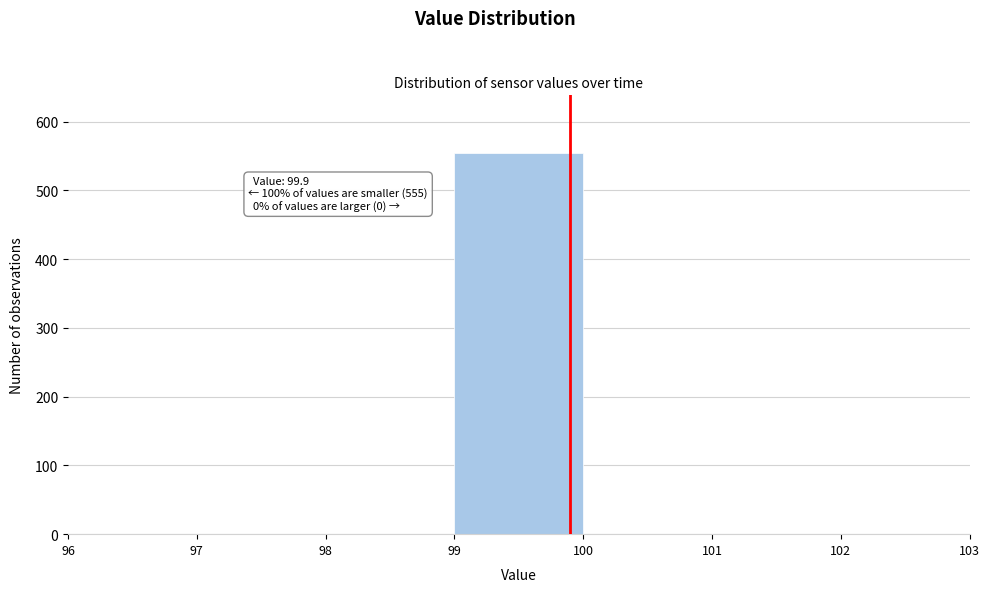

Over which range of the x-axis is the bar tallest?

99 to 100